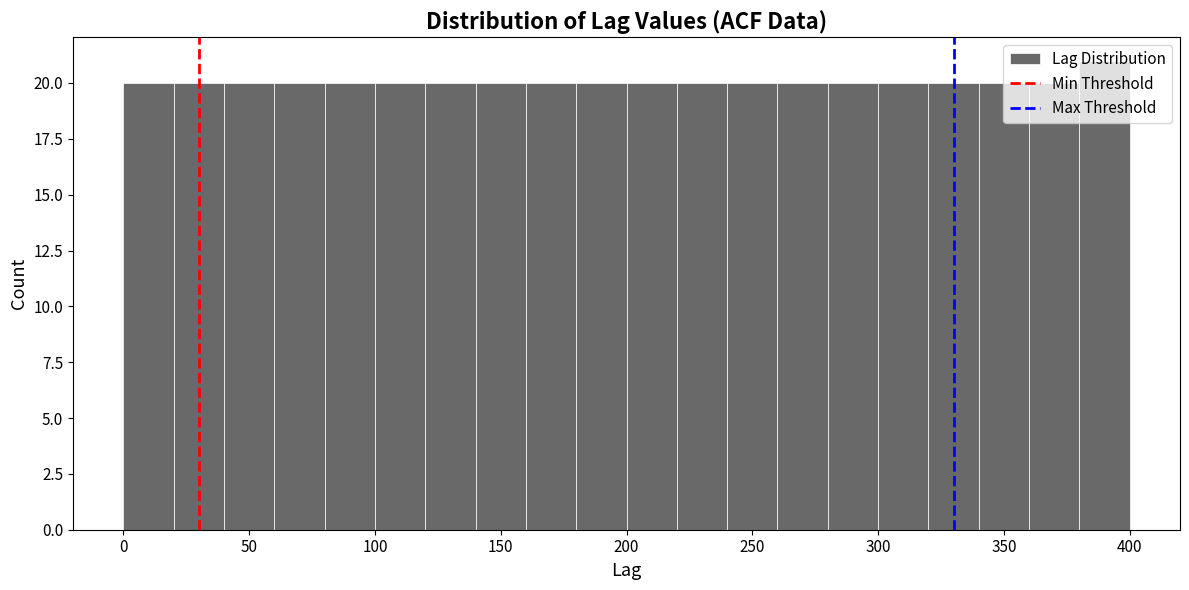

What is the height of the bar covering 160 to 180 on the x-axis? The values are not printed on the chart, so give them approximately, as read against the axis.

20